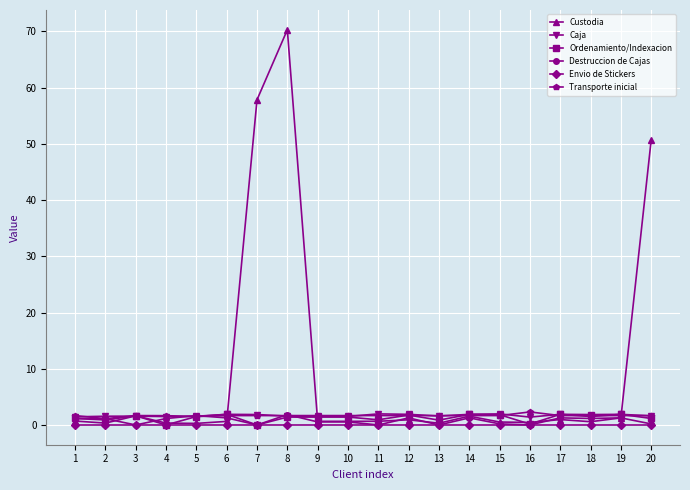

Which series has the widest spread of values?

Custodia